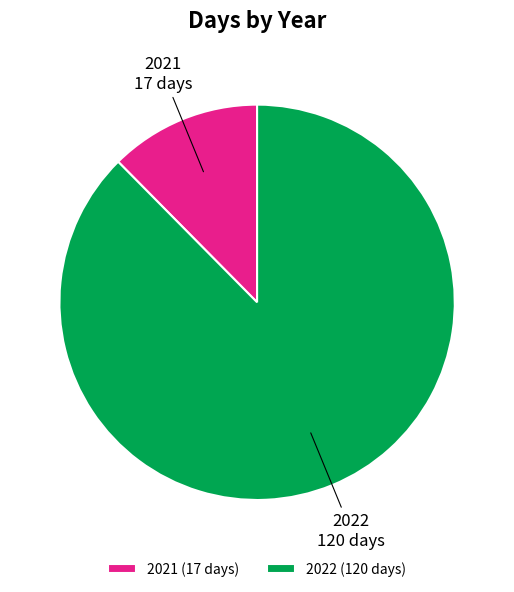

Between 2021 and 2022, which is larger?

2022